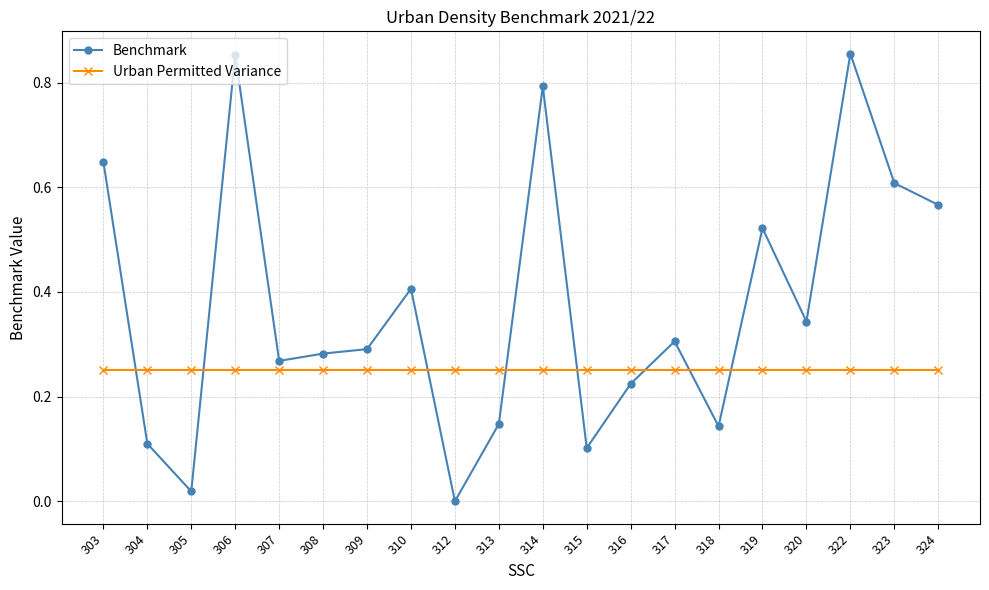

Rank the series at 304 from highest to lowest value.

Urban Permitted Variance, Benchmark